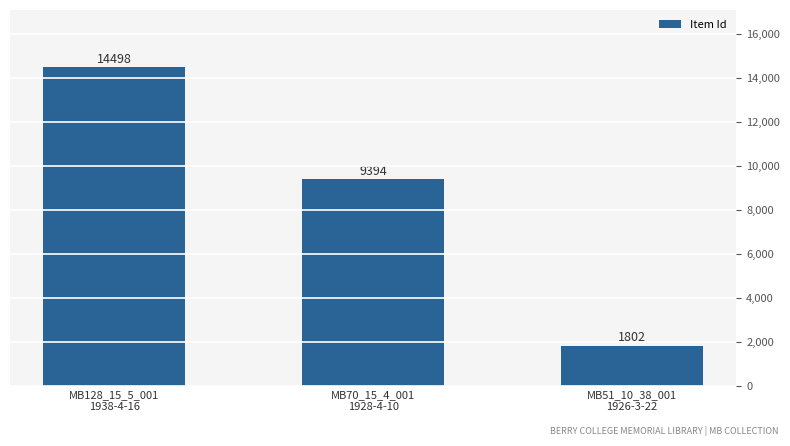

Between MB70_15_4_001
1928-4-10 and MB51_10_38_001
1926-3-22, which is larger?

MB70_15_4_001
1928-4-10